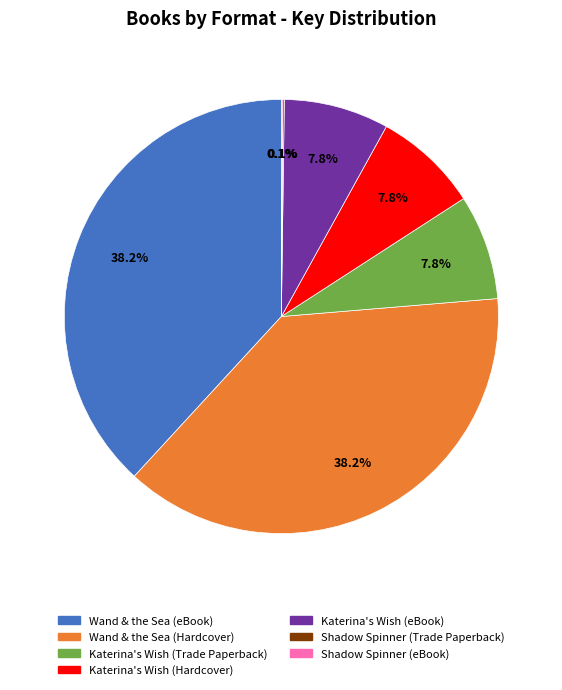

Does any single category account for the majority?

No